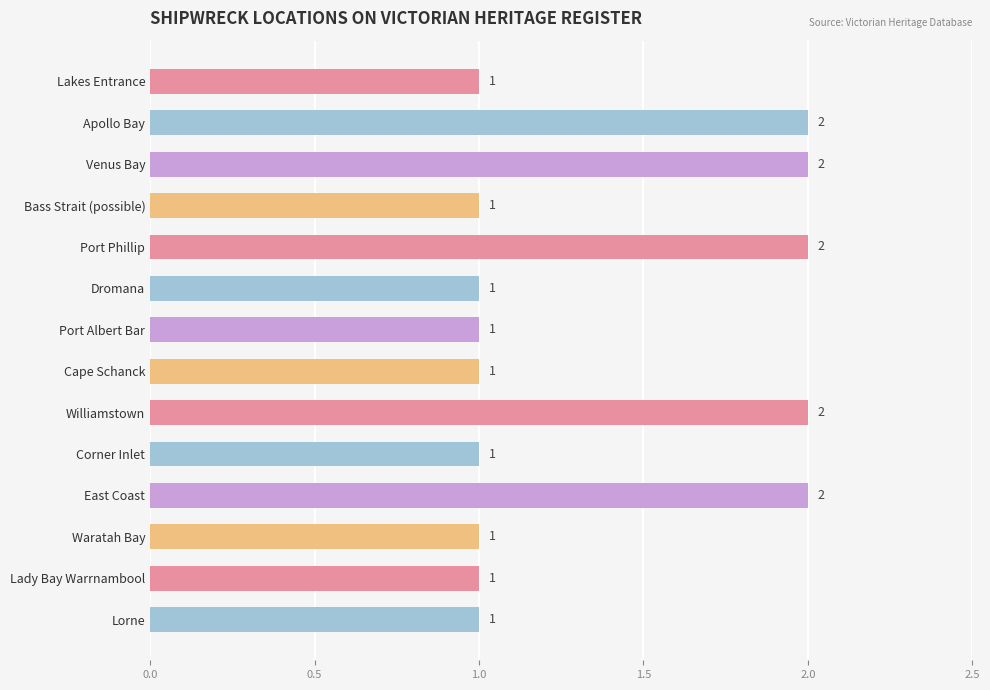

Reading top to bottom, extract all data points from this chart.

Lakes Entrance=1	Apollo Bay=2	Venus Bay=2	Bass Strait (possible)=1	Port Phillip=2	Dromana=1	Port Albert Bar=1	Cape Schanck=1	Williamstown=2	Corner Inlet=1	East Coast=2	Waratah Bay=1	Lady Bay Warrnambool=1	Lorne=1